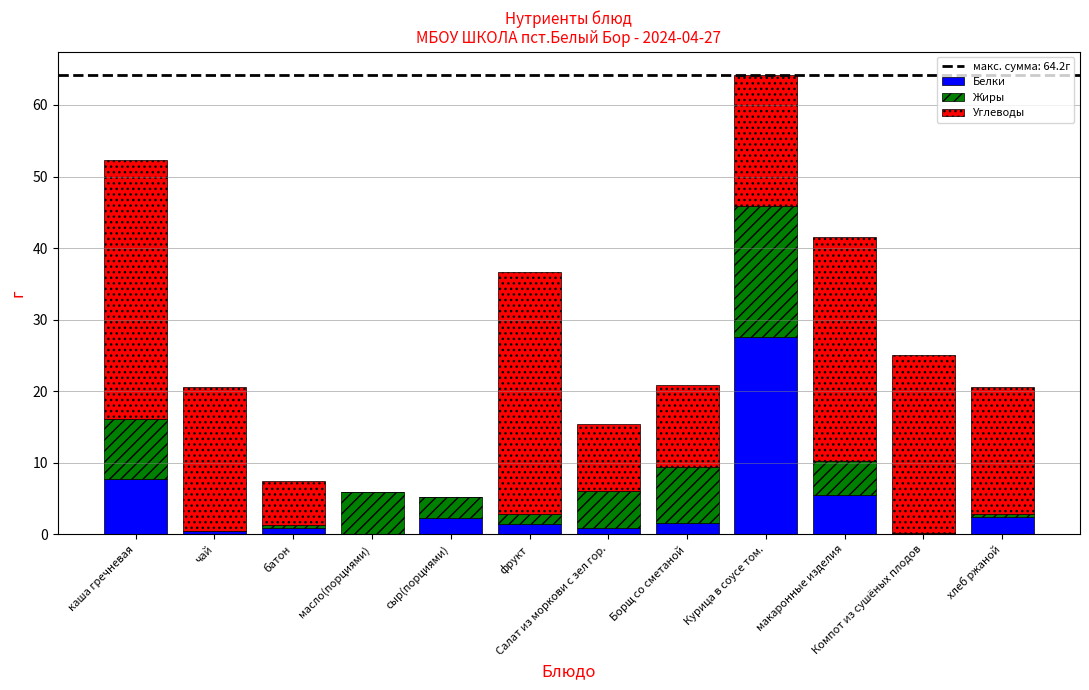

What value does the Белки series have at чай?

0.4